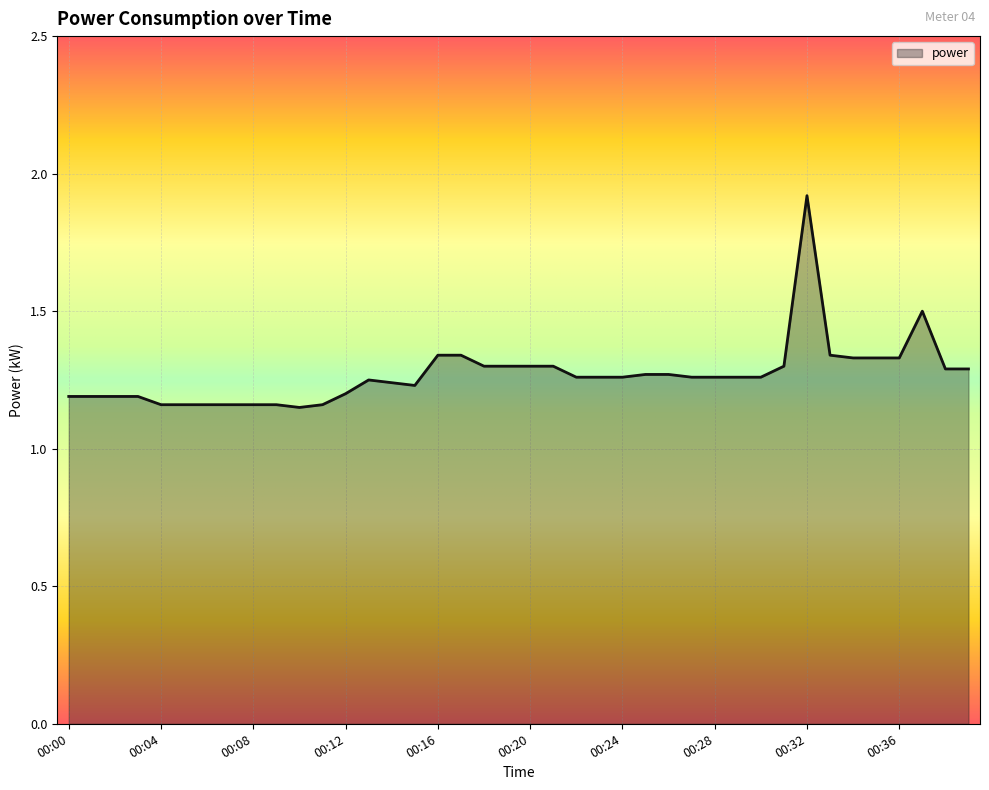

What is the maximum value shown in the chart?

1.9